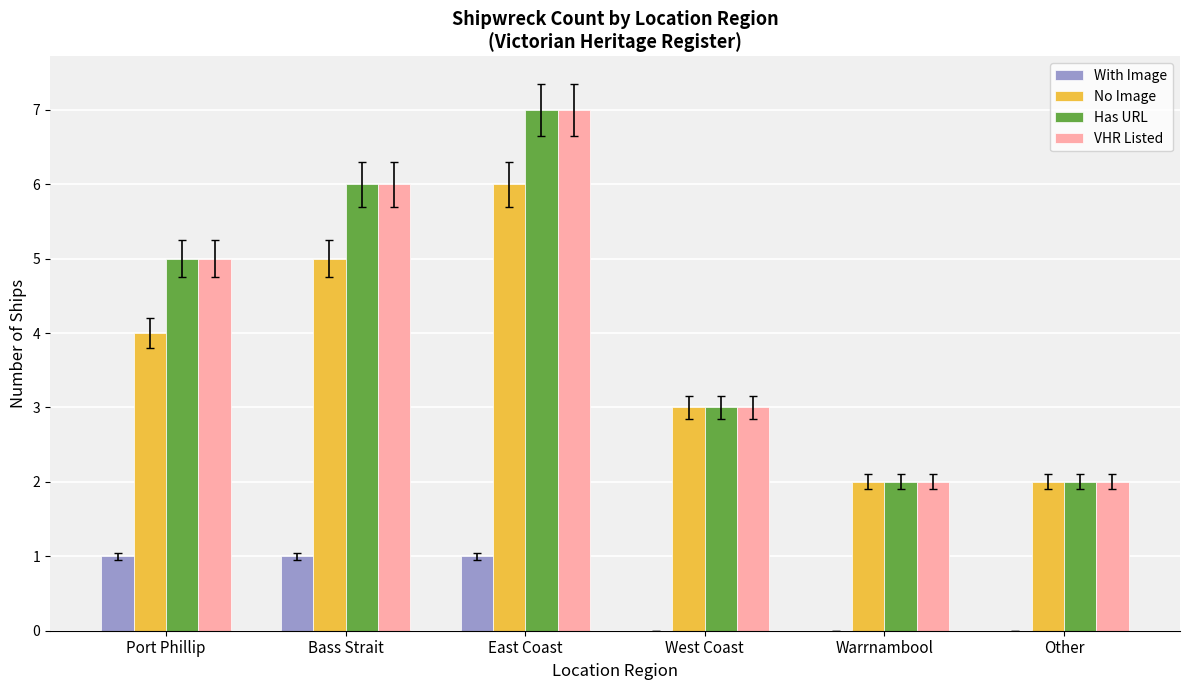

Read the VHR Listed value at Port Phillip.

5